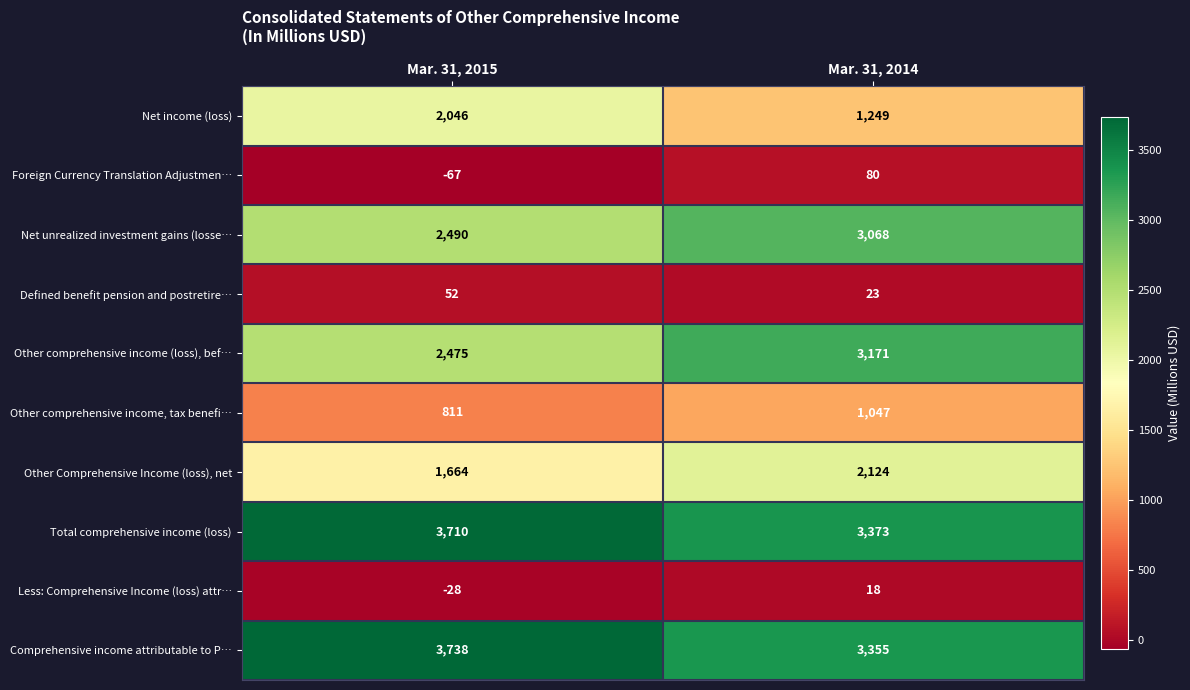

Reading left to right, what are all the values shown in this chart?

Net income (loss): 2046	1249
Foreign Currency Translation Adjustmen…: -67	80
Net unrealized investment gains (losse…: 2490	3068
Defined benefit pension and postretire…: 52	23
Other comprehensive income (loss), bef…: 2475	3171
Other comprehensive income, tax benefi…: 811	1047
Other Comprehensive Income (loss), net: 1664	2124
Total comprehensive income (loss): 3710	3373
Less: Comprehensive Income (loss) attr…: -28	18
Comprehensive income attributable to P…: 3738	3355